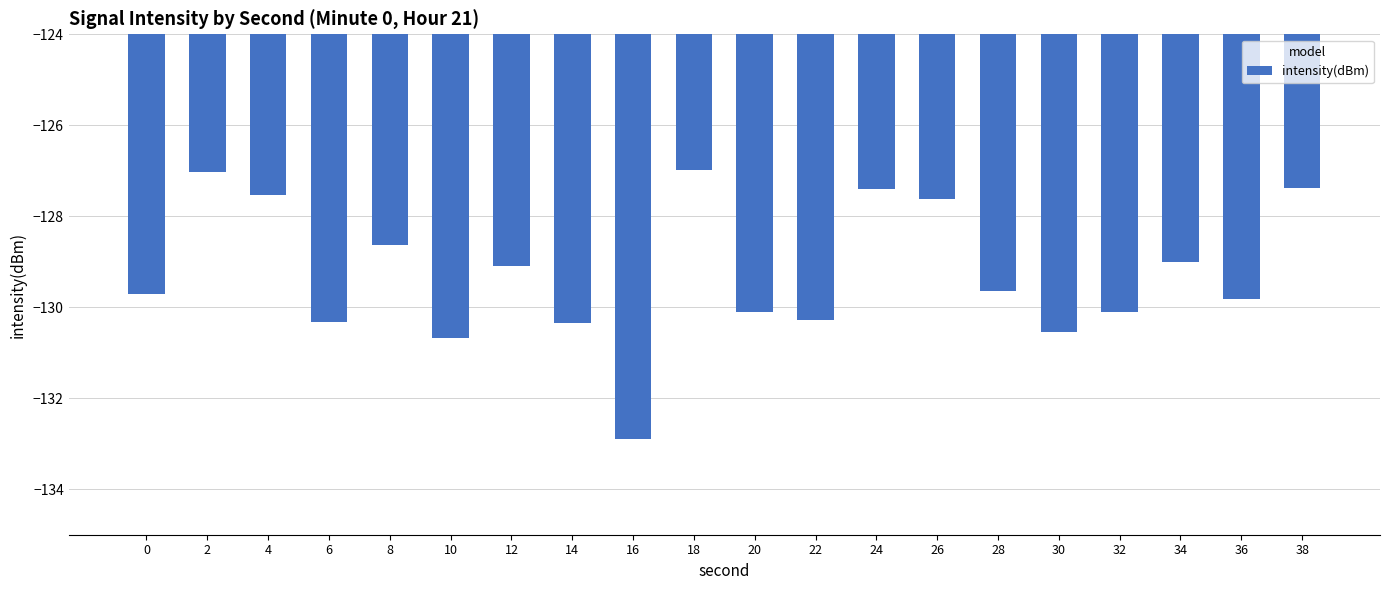

The value at 10 is -60.1. True or false?

False